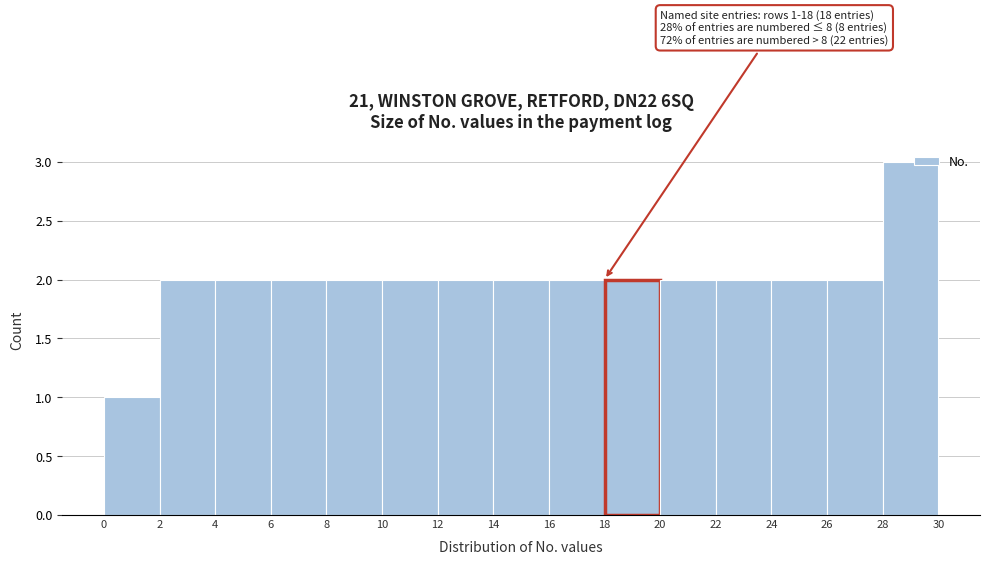

Over which range of the x-axis is the bar tallest?

28 to 30